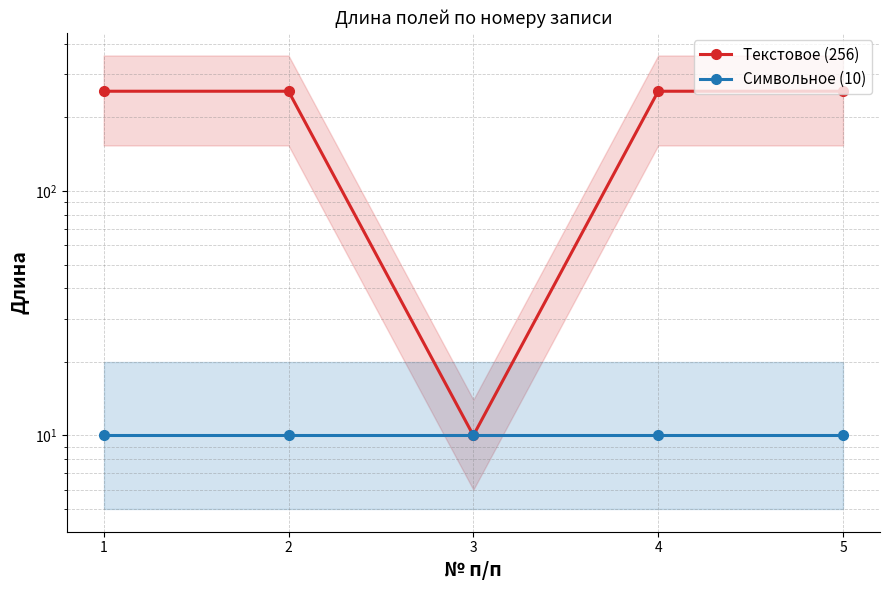

How many series are shown in this chart?

2